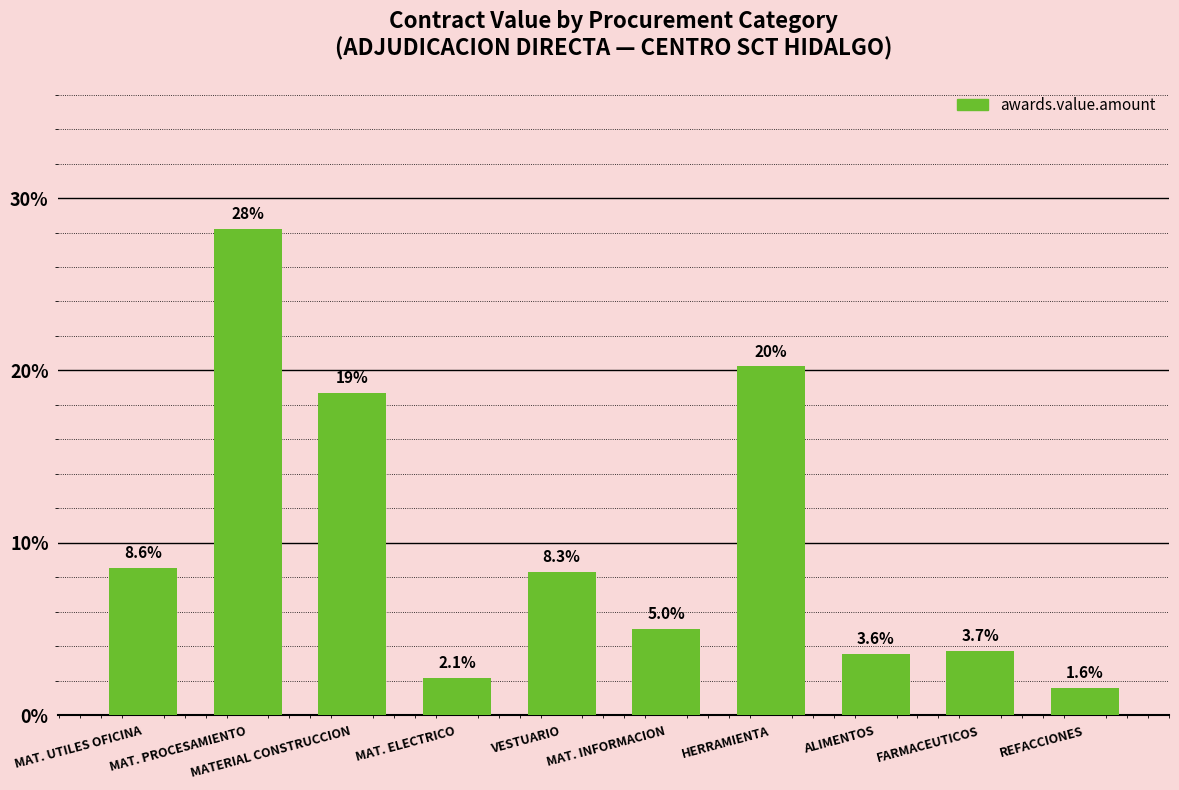

What is the label of the 8th bar from the right?

MATERIAL CONSTRUCCION